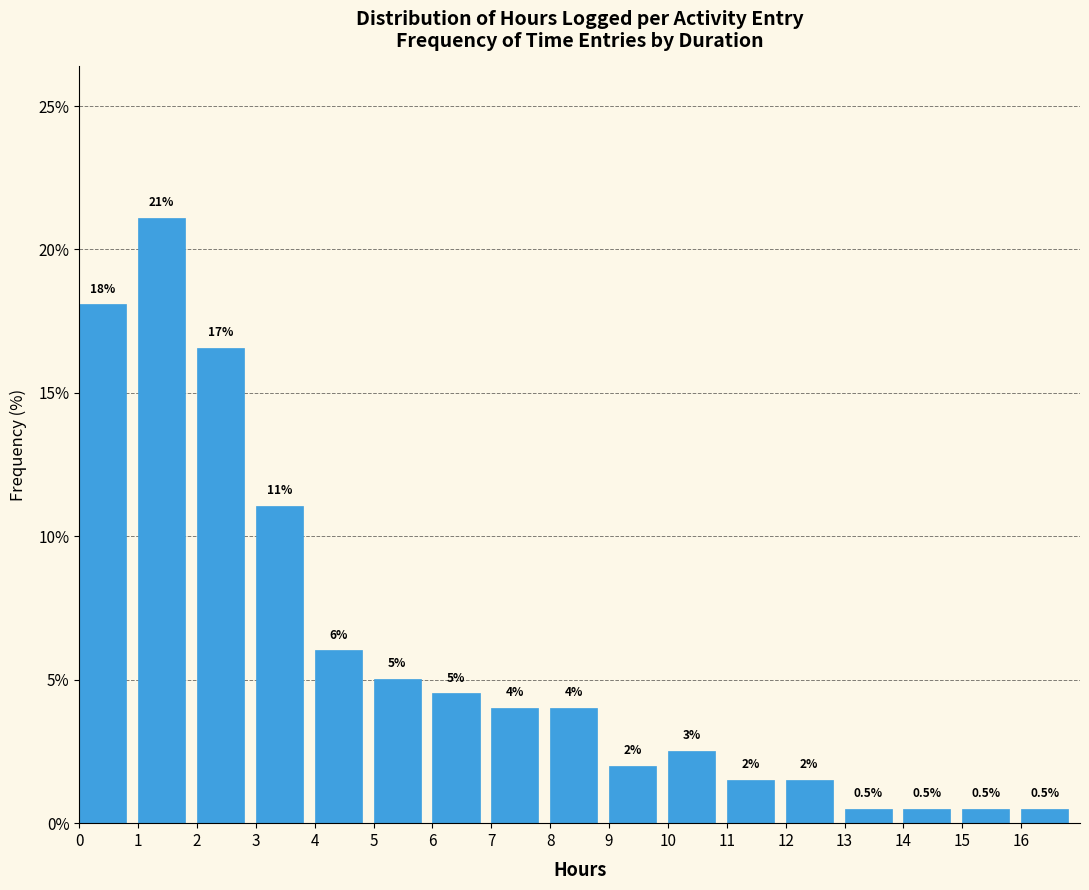

Over which range of the x-axis is the bar tallest?

1 to 2